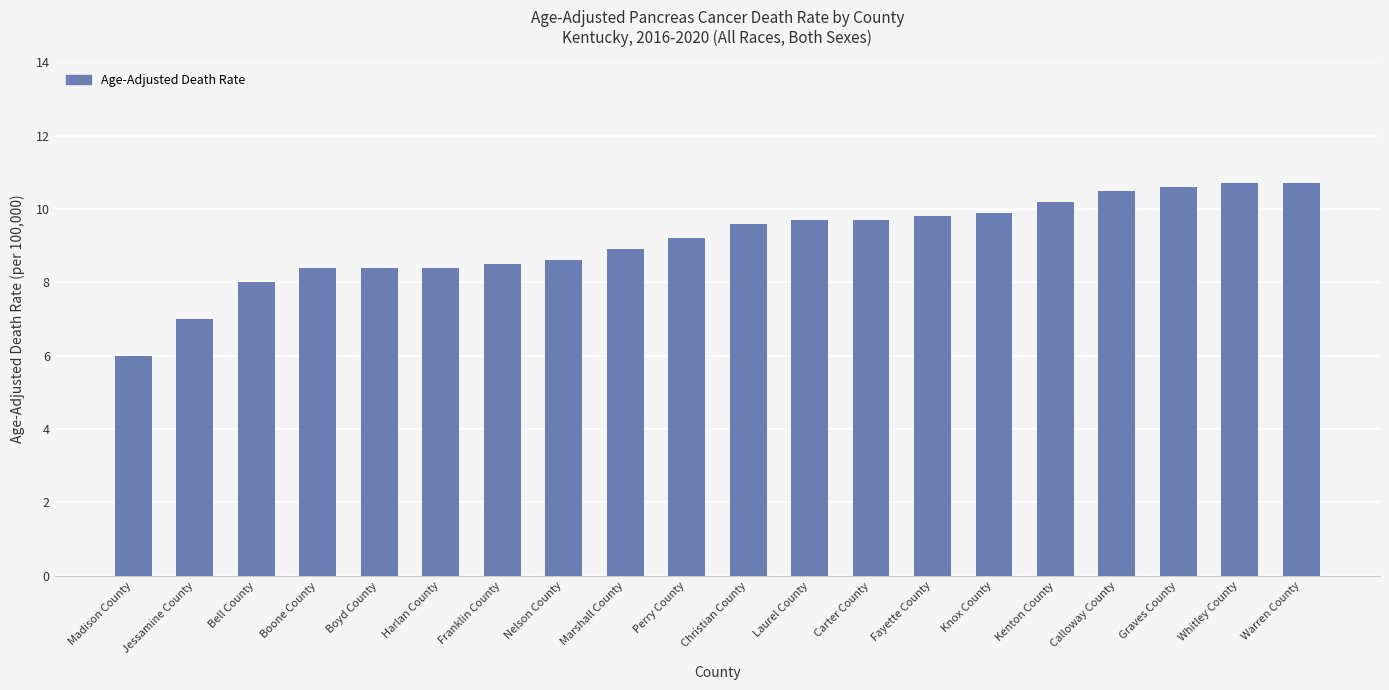

How many bars are there in total?

20